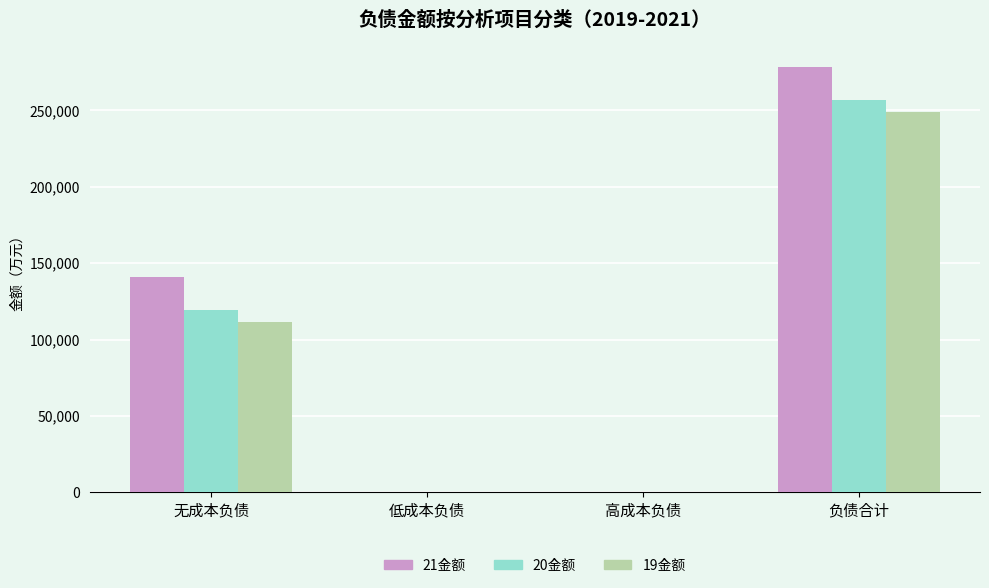

Between 高成本负债 and 负债合计, which series saw the biggest shift?

21金额